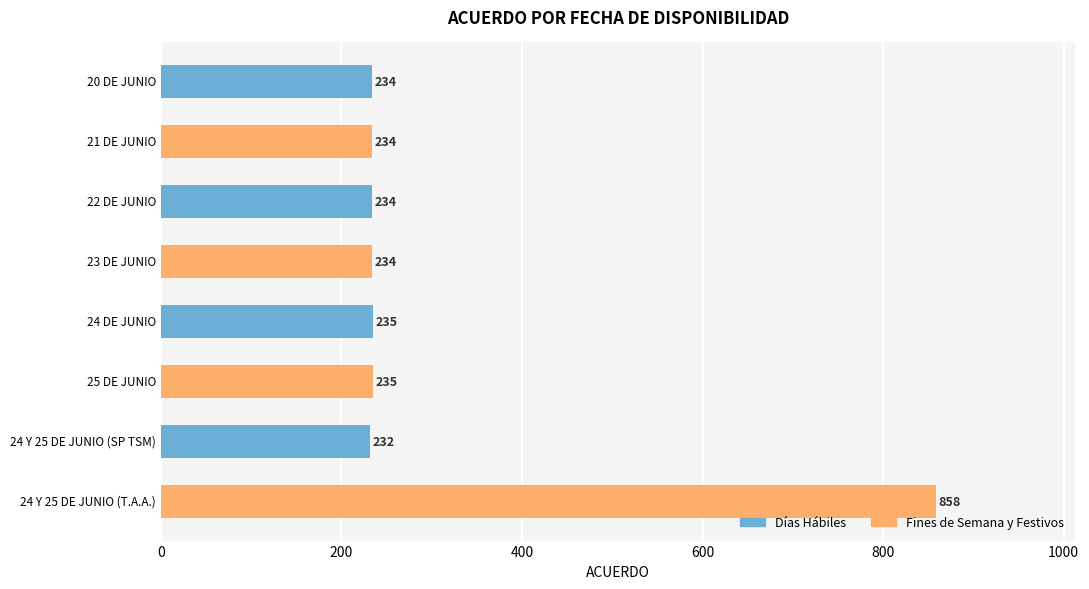

What is the label of the 3rd bar from the top?

22 DE JUNIO